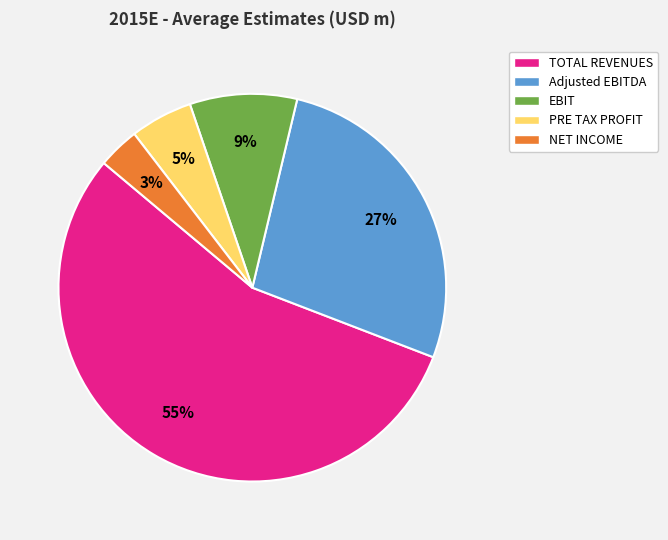

Which slice is the largest?

TOTAL REVENUES